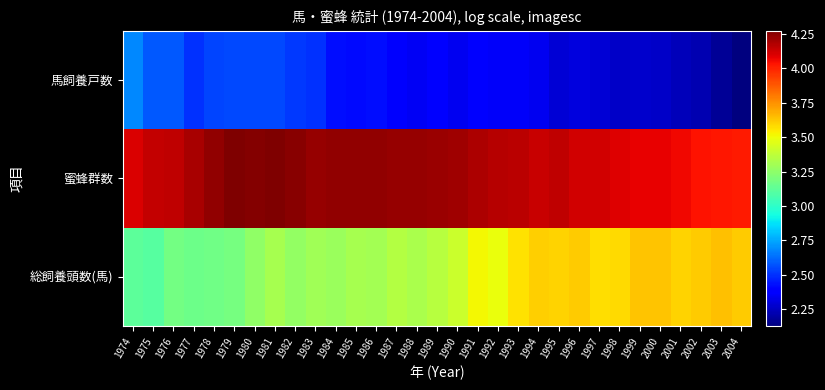

Reading left to right, what are all the values shown in this chart?

総飼養頭数(馬): 1974=3.1	1975=3.1	1976=3.2	1977=3.2	1978=3.2	1979=3.2	1980=3.3	1981=3.3	1982=3.3	1983=3.3	1984=3.3	1985=3.3	1986=3.3	1987=3.3	1988=3.3	1989=3.4	1990=3.4	1991=3.5	1992=3.5	1993=3.6	1994=3.6	1995=3.6	1996=3.6	1997=3.6	1998=3.6	1999=3.6	2000=3.6	2001=3.6	2002=3.6	2003=3.6	2004=3.6
蜜蜂群数: 1974=4.1	1975=4.1	1976=4.2	1977=4.2	1978=4.2	1979=4.3	1980=4.3	1981=4.3	1982=4.3	1983=4.2	1984=4.2	1985=4.2	1986=4.2	1987=4.2	1988=4.2	1989=4.2	1990=4.2	1991=4.2	1992=4.2	1993=4.2	1994=4.1	1995=4.2	1996=4.1	1997=4.1	1998=4.1	1999=4.1	2000=4.1	2001=4.1	2002=4.0	2003=4.0	2004=4.0
馬飼養戸数: 1974=2.7	1975=2.6	1976=2.6	1977=2.5	1978=2.5	1979=2.5	1980=2.6	1981=2.6	1982=2.5	1983=2.5	1984=2.4	1985=2.4	1986=2.4	1987=2.4	1988=2.3	1989=2.4	1990=2.3	1991=2.4	1992=2.4	1993=2.4	1994=2.3	1995=2.3	1996=2.3	1997=2.3	1998=2.3	1999=2.3	2000=2.3	2001=2.2	2002=2.2	2003=2.2	2004=2.1